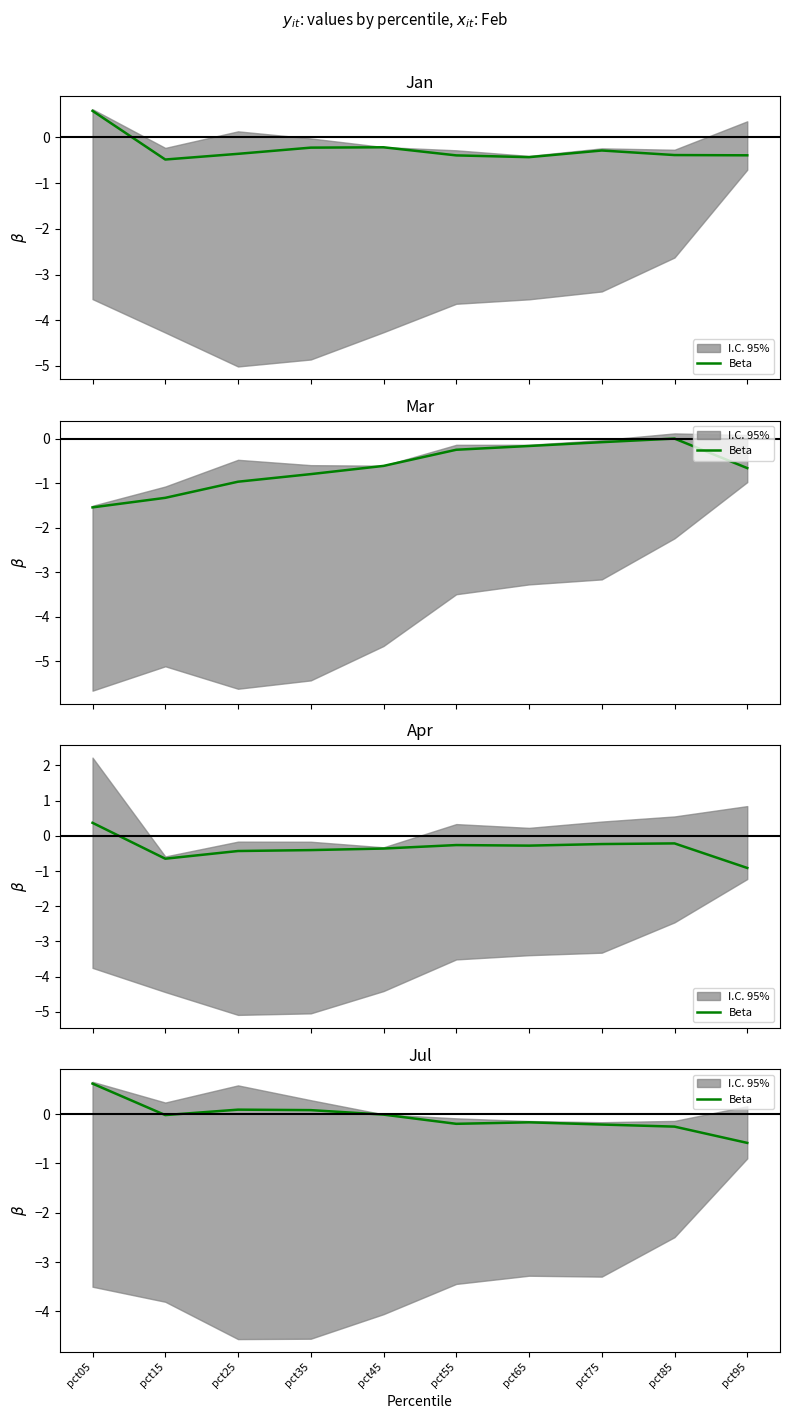

Reading left to right, extract all data points from this chart.

0.6	-0.0	0.1	0.1	-0.0	-0.2	-0.2	-0.2	-0.3	-0.6